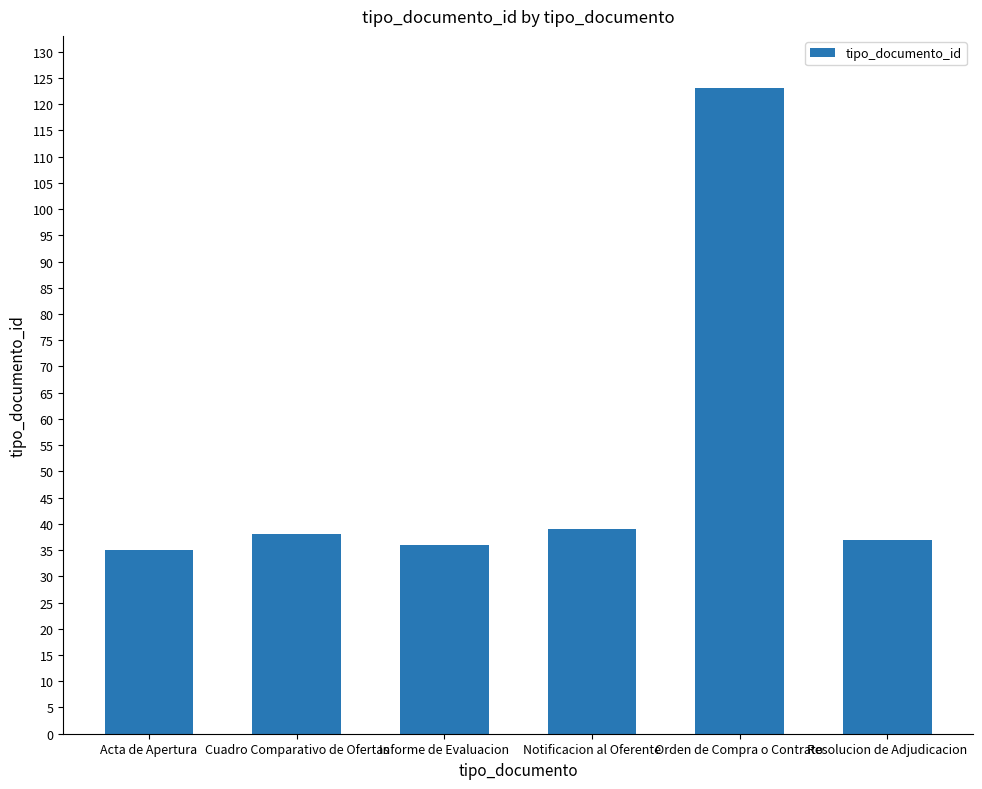

What is the difference between the maximum and minimum values?

88